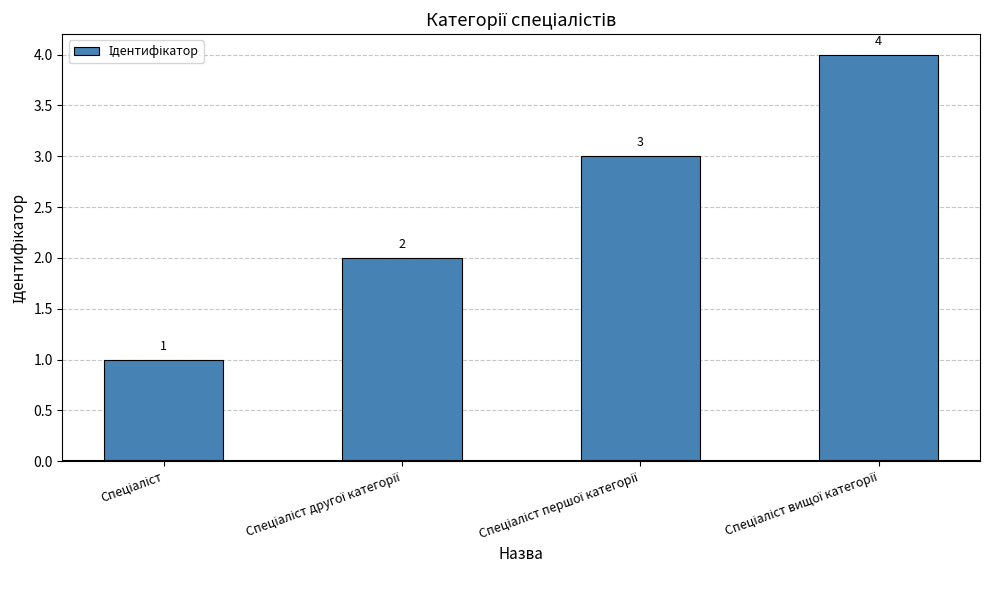

What is the value of the 4th bar from the left?

4